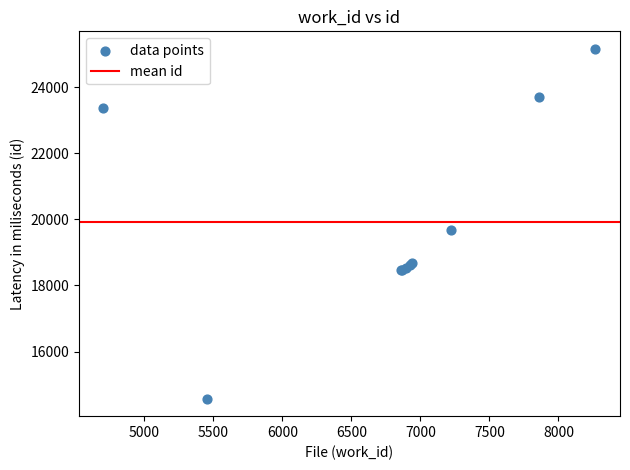

What Y value in the scatter plot is closest to 19868?

19693